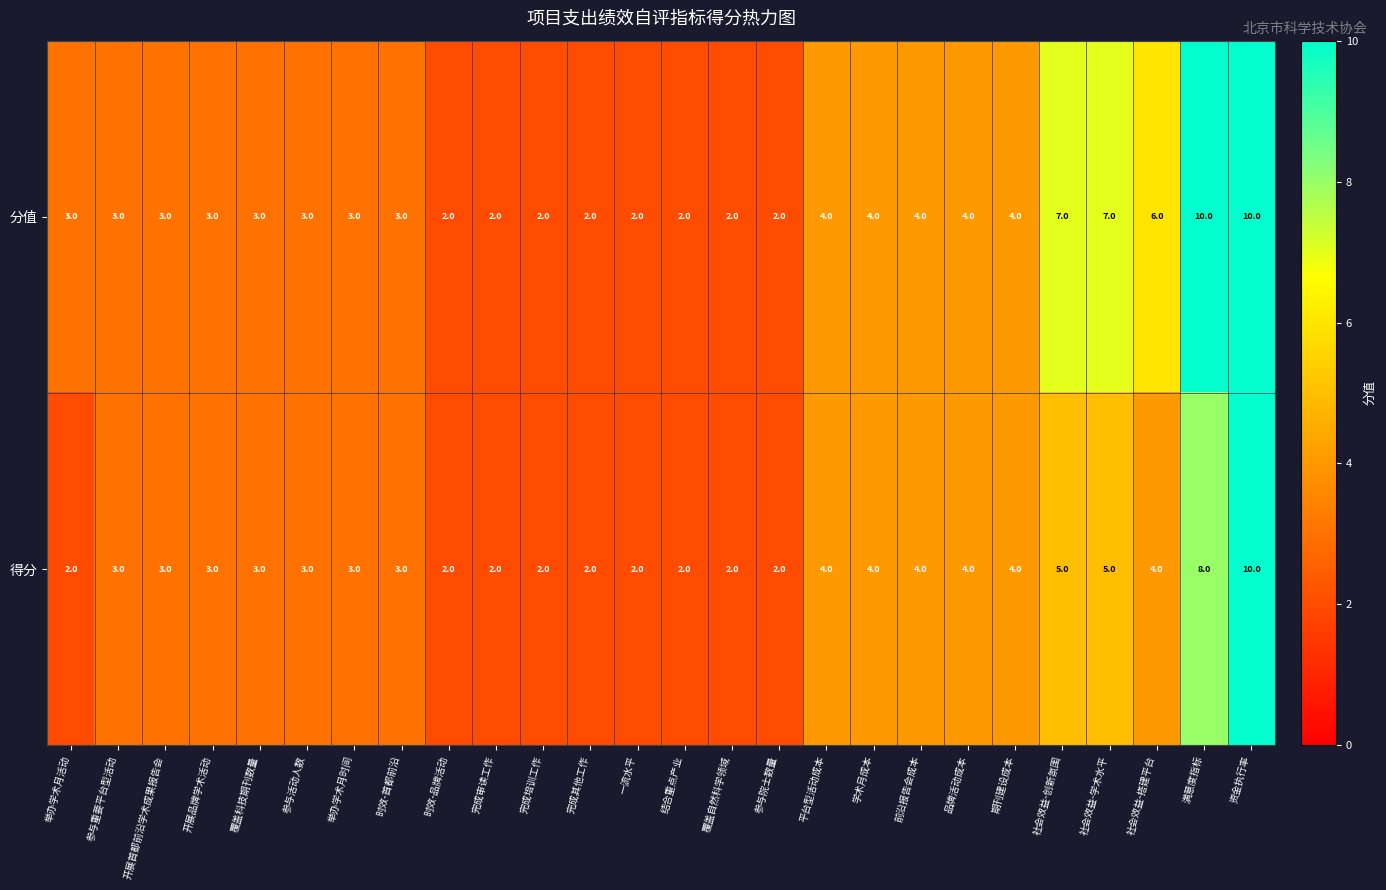

Between 前沿报告会成本 and 满意度指标, which series saw the biggest shift?

分值